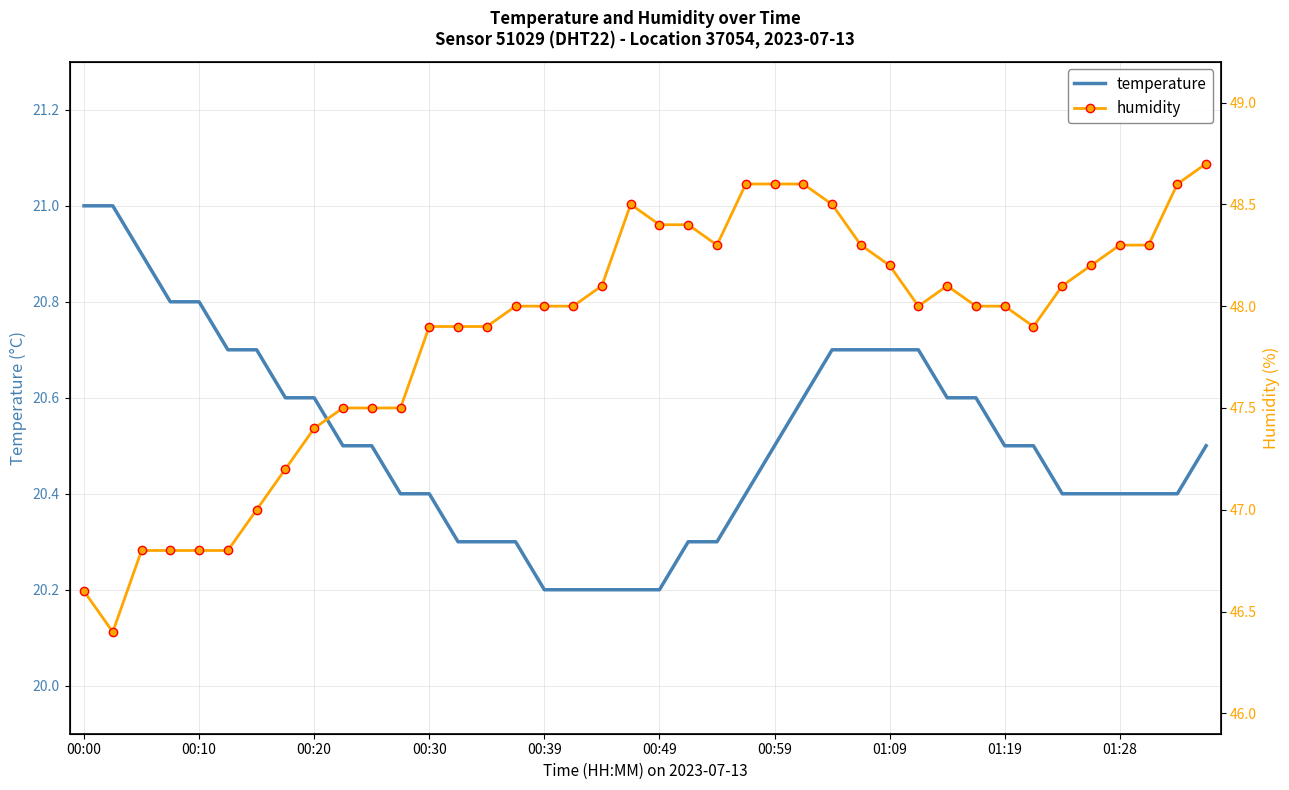

List the series in order of their overall mean, lowest first.

temperature, humidity